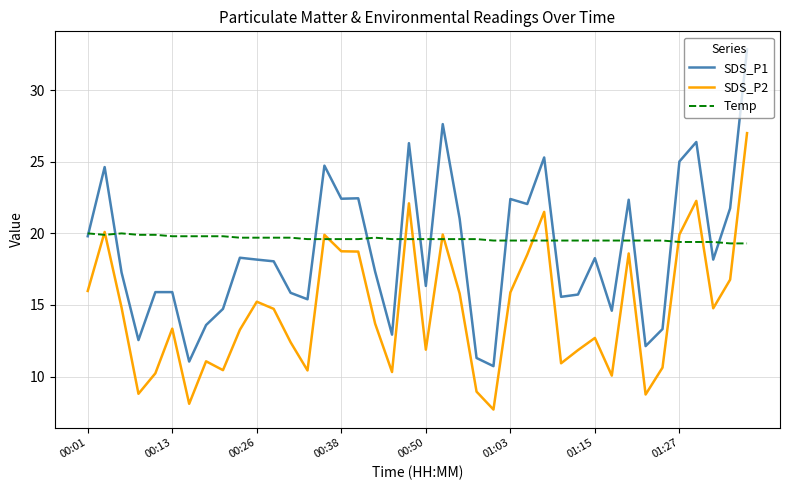

Rank the series by their average value, from lowest to highest.

SDS_P2, SDS_P1, Temp